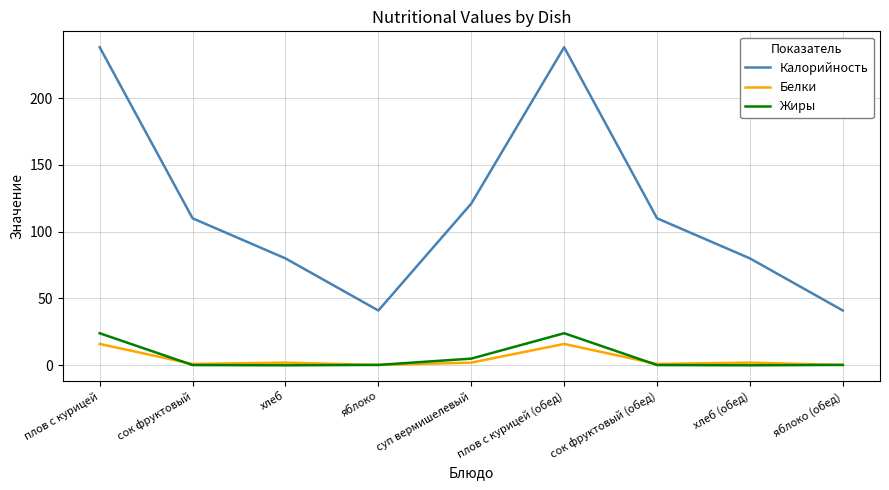

Where do Жиры and Белки first cross each other?

плов с курицей and сок фруктовый